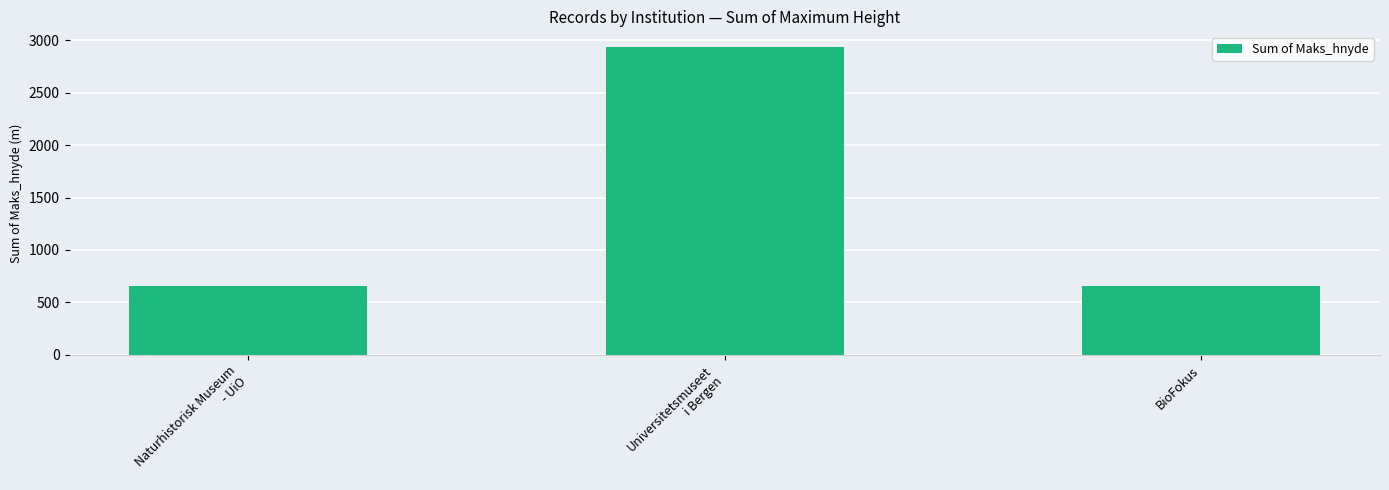

What is the greatest value displayed?

2940